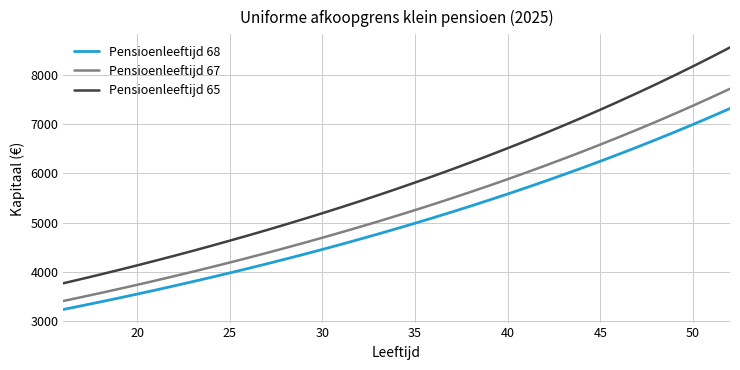

What is the difference between the maximum and minimum values in the Pensioenleeftijd 65 series?

4788.2